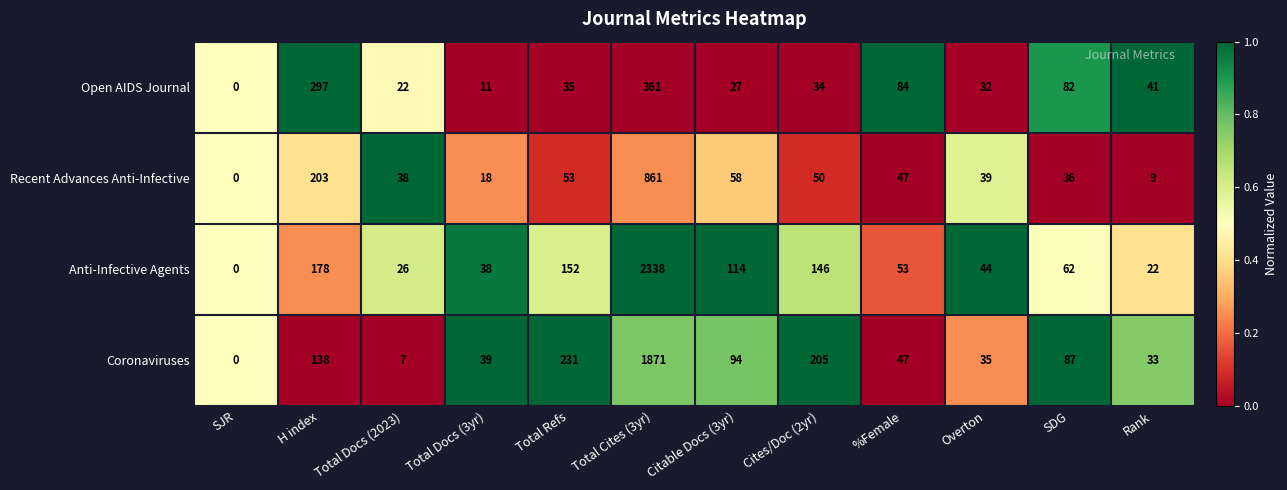

Which label corresponds to the largest value in the chart?

Total Cites (3yr)